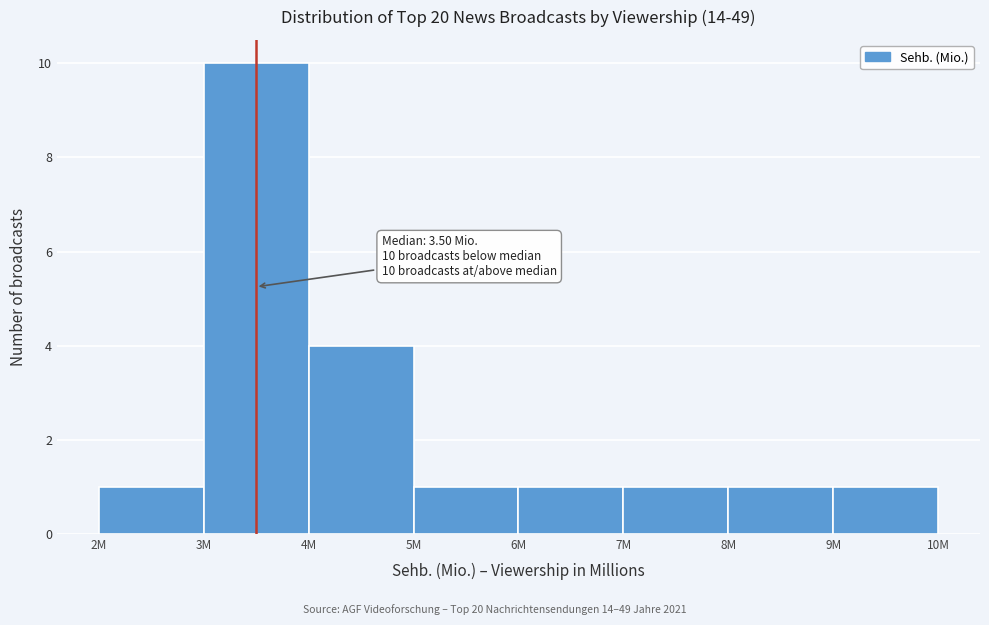

Reading right to left, transcribe all the data shown in this chart.

1	1	1	1	1	4	10	1